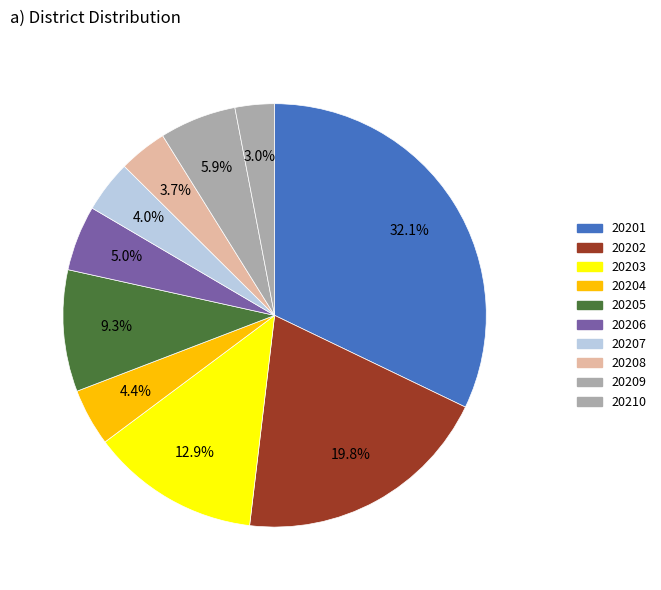

To the nearest percent, what is the difference between the 20205 and 20202 slice percentages?

10%